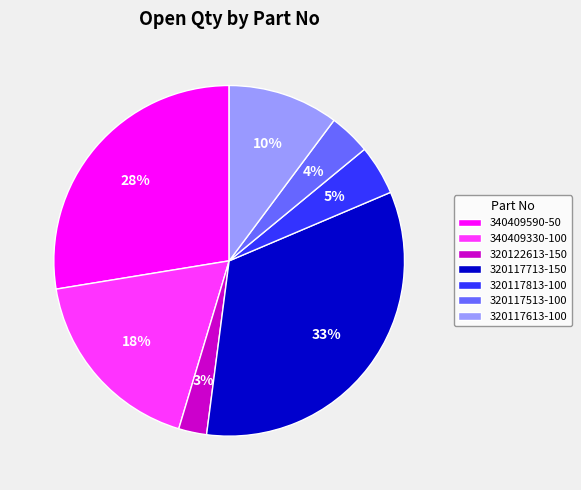

The 320122613-150 slice represents 3% of the pie. True or false?

True